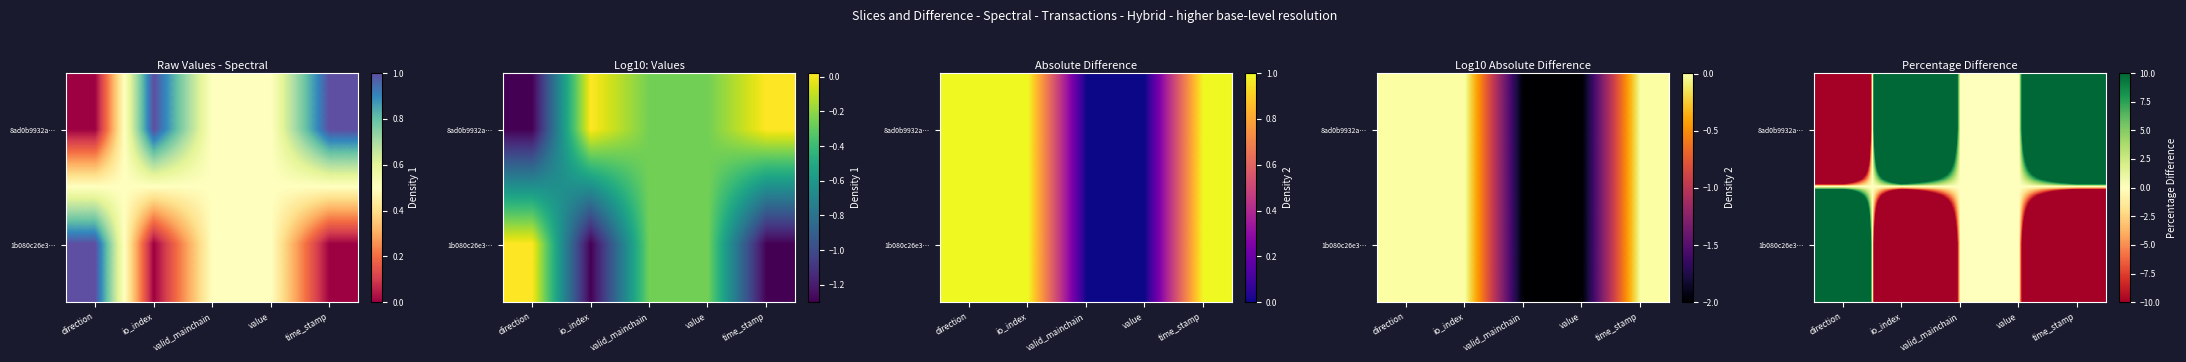

Which series changed the most between direction and time_stamp?

8ad0b9932a…